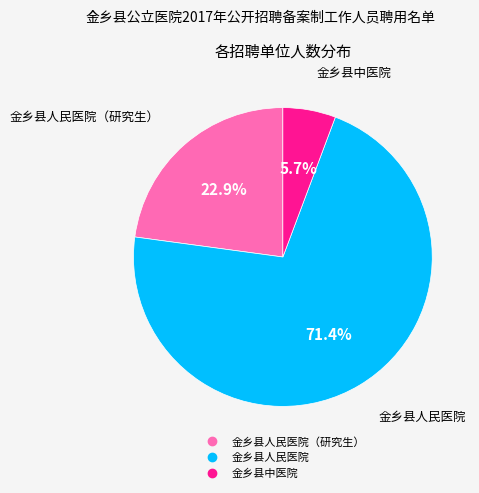

To the nearest percent, what is the difference between the largest and smallest slice percentages?

66%